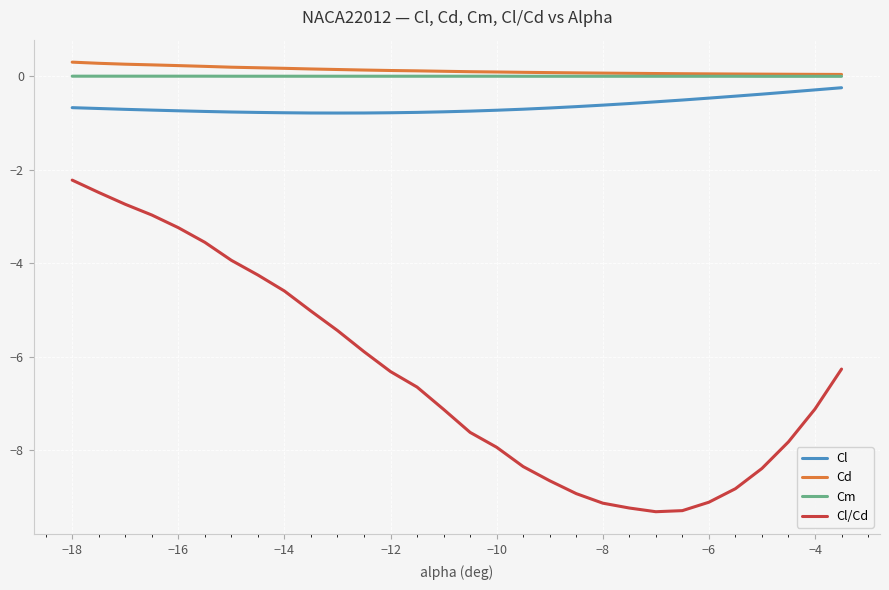

True or false: Cl/Cd and Cm cross at least once.

False